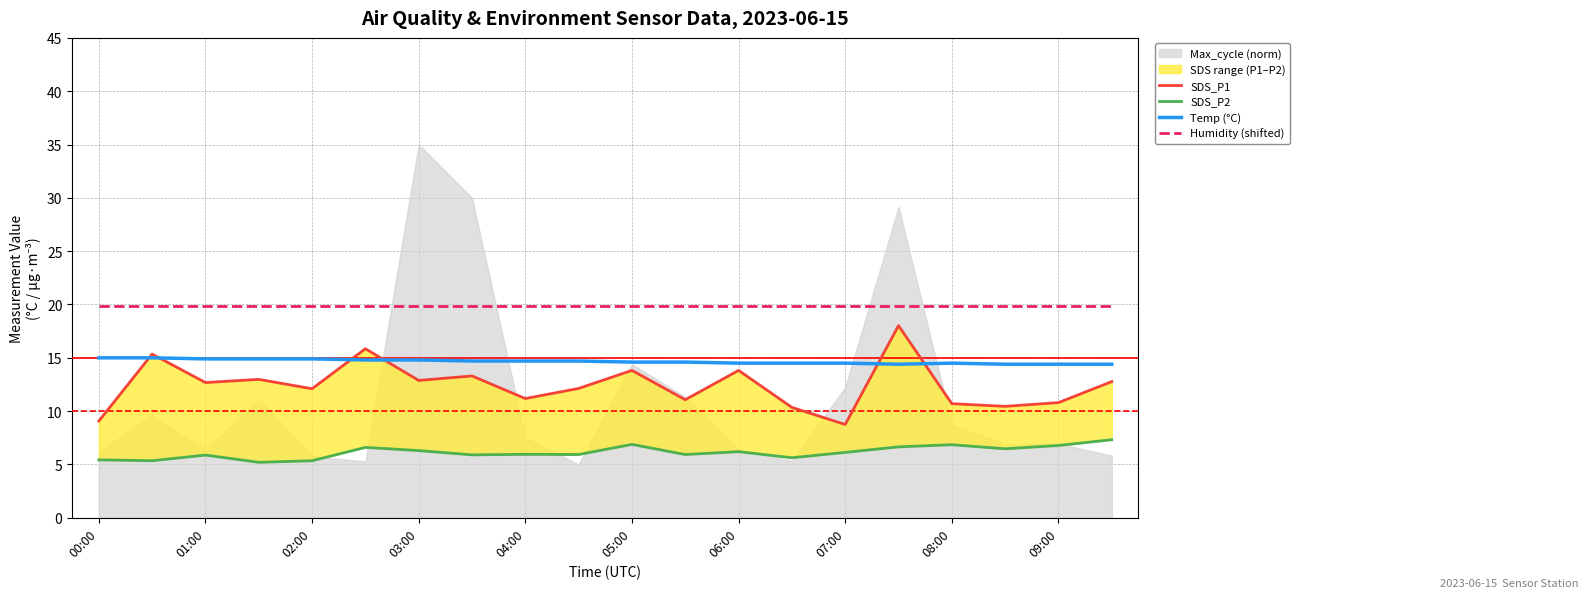

How many lines are shown in the chart?

4